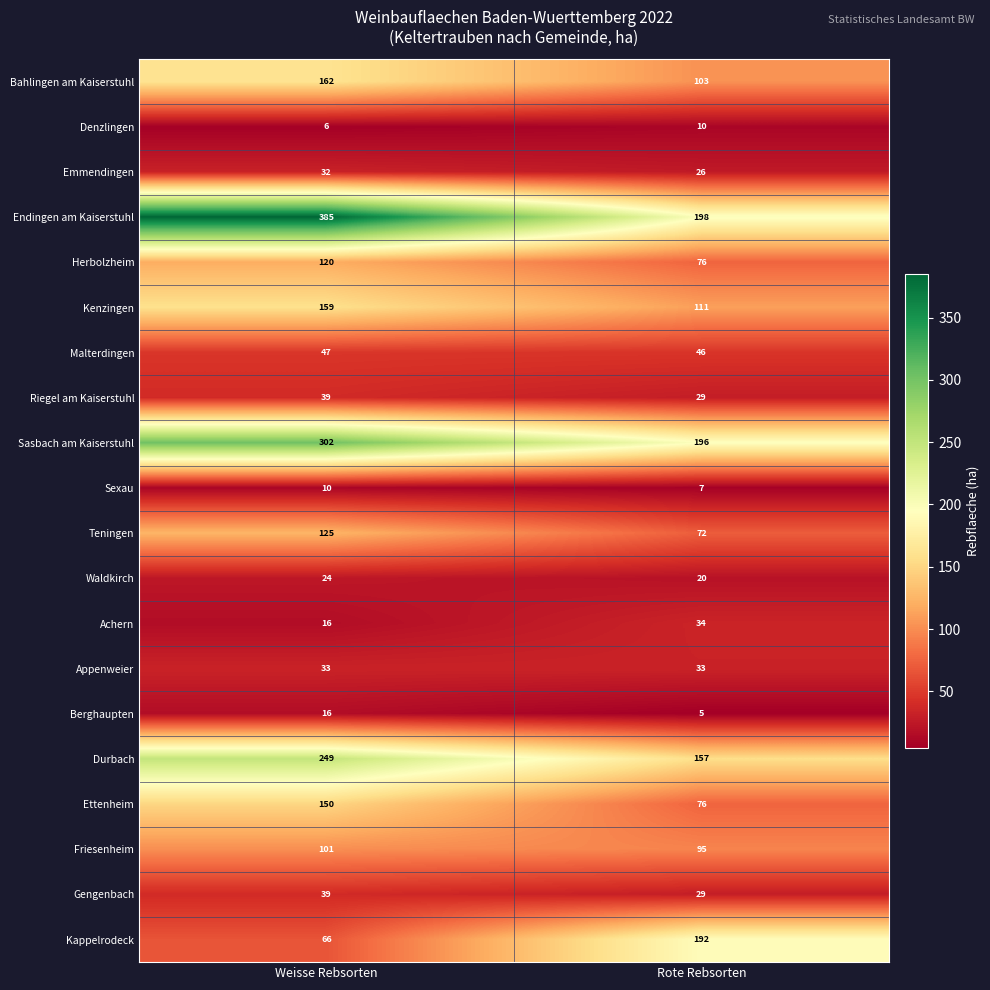

What is the approximate value of Bahlingen am Kaiserstuhl at Rote Rebsorten, to the nearest 5?

105